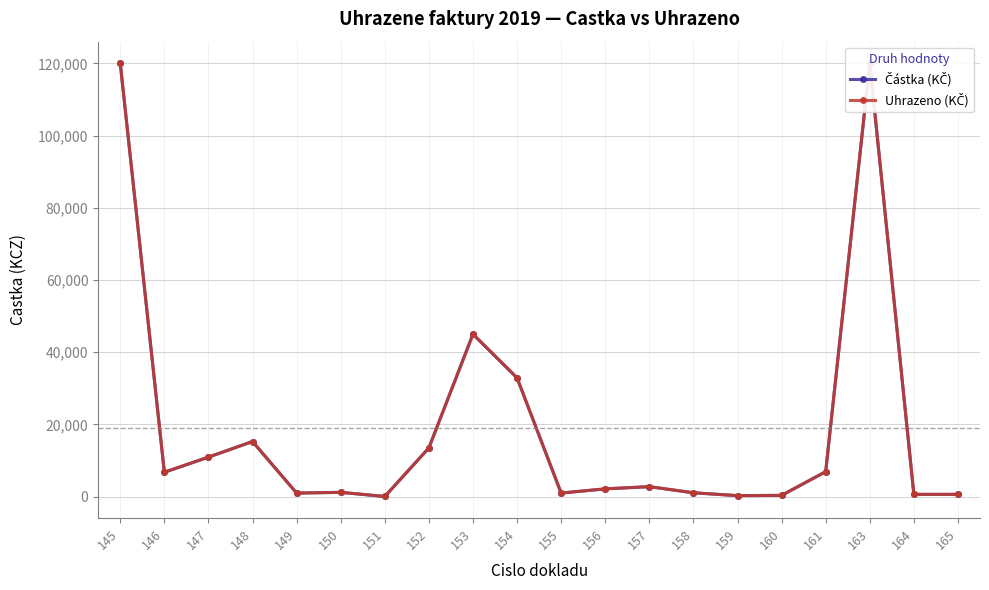

True or false: Částka (KČ) has more than 2 interior local peaks.

True